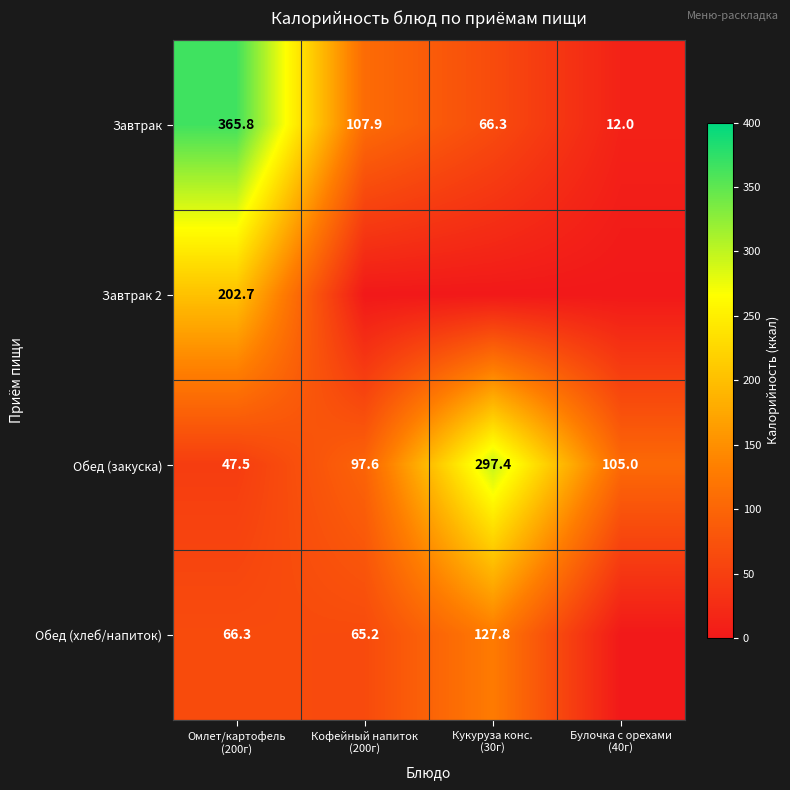

What is the difference between the maximum and second lowest values in the Обед (закуска) series?

199.8